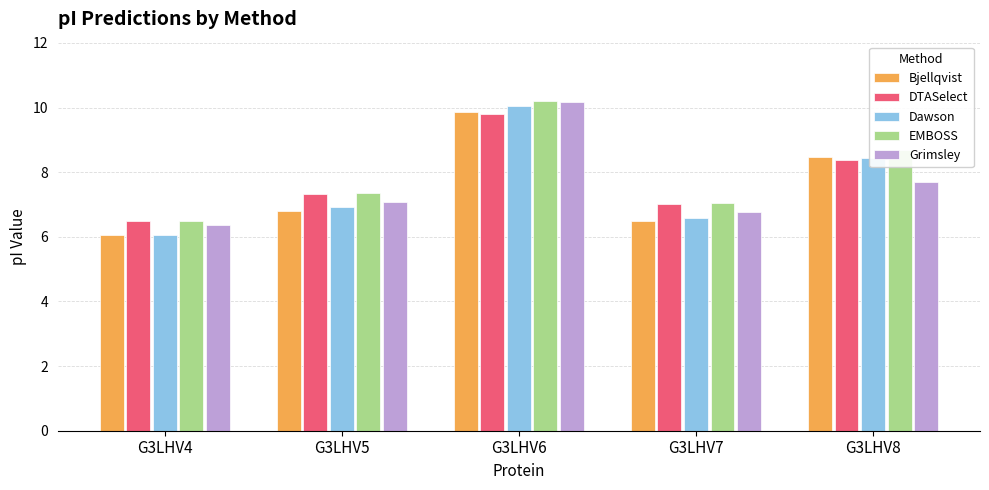

Reading right to left, transcribe all the data shown in this chart.

Bjellqvist: 8.5	6.5	9.9	6.8	6.1
DTASelect: 8.4	7.0	9.8	7.3	6.5
Dawson: 8.4	6.6	10.1	6.9	6.1
EMBOSS: 8.7	7.1	10.2	7.4	6.5
Grimsley: 7.7	6.8	10.2	7.1	6.4